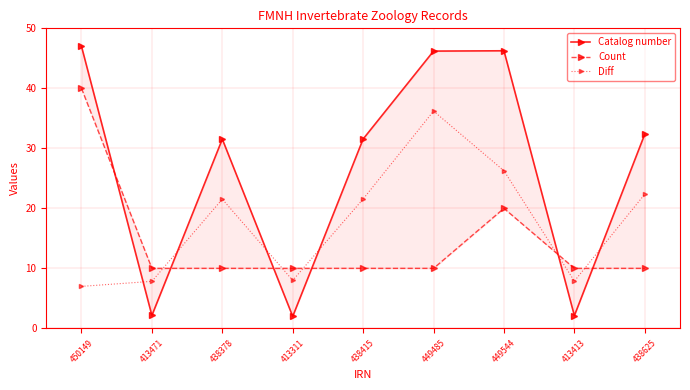

Between 413471 and 449544, which series saw the biggest shift?

Catalog number